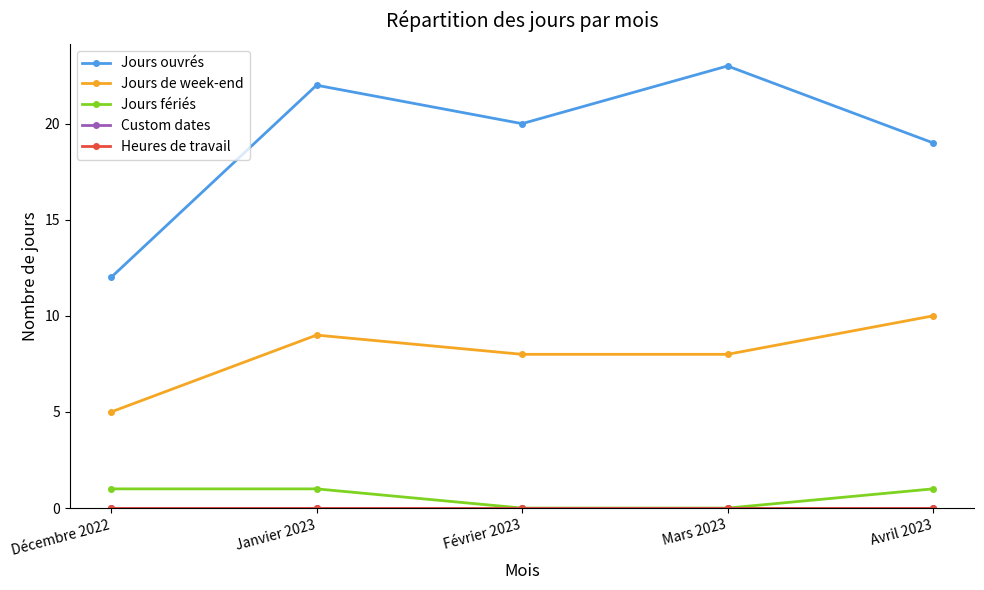

True or false: Jours de week-end and Custom dates cross at least once.

False